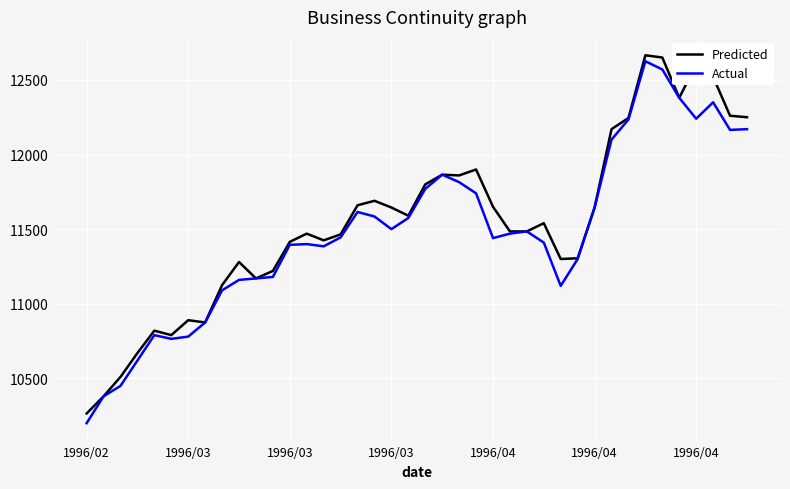

What is the smallest value displayed?

10200